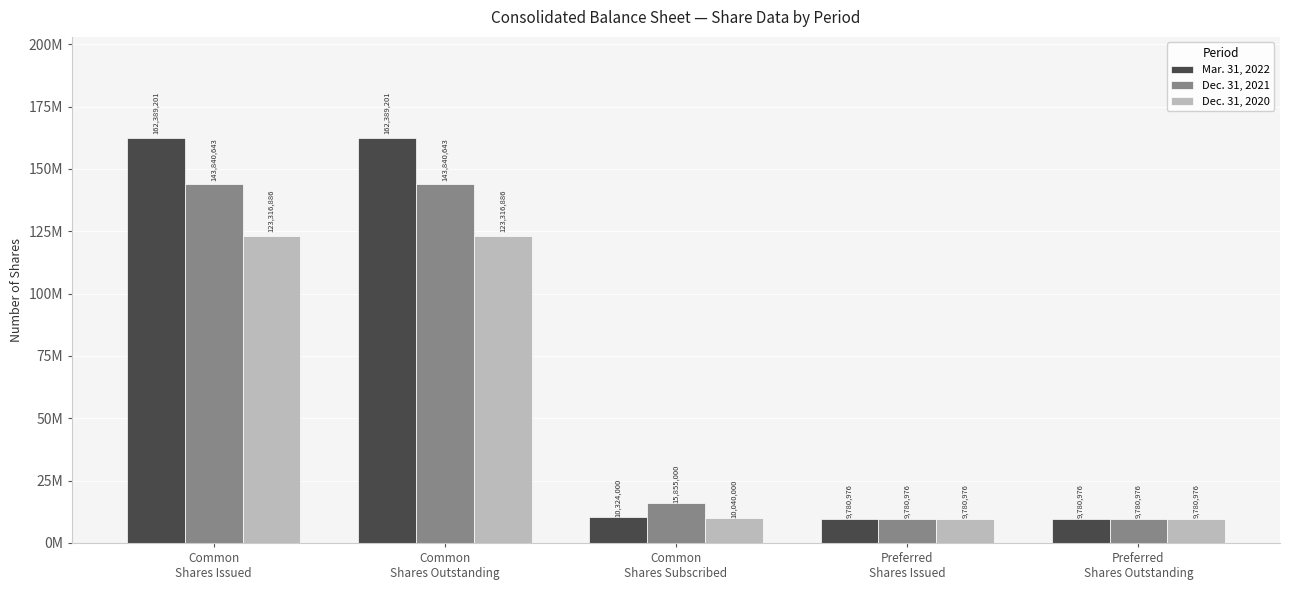

What are all the series names shown in the legend?

Mar. 31, 2022, Dec. 31, 2021, Dec. 31, 2020